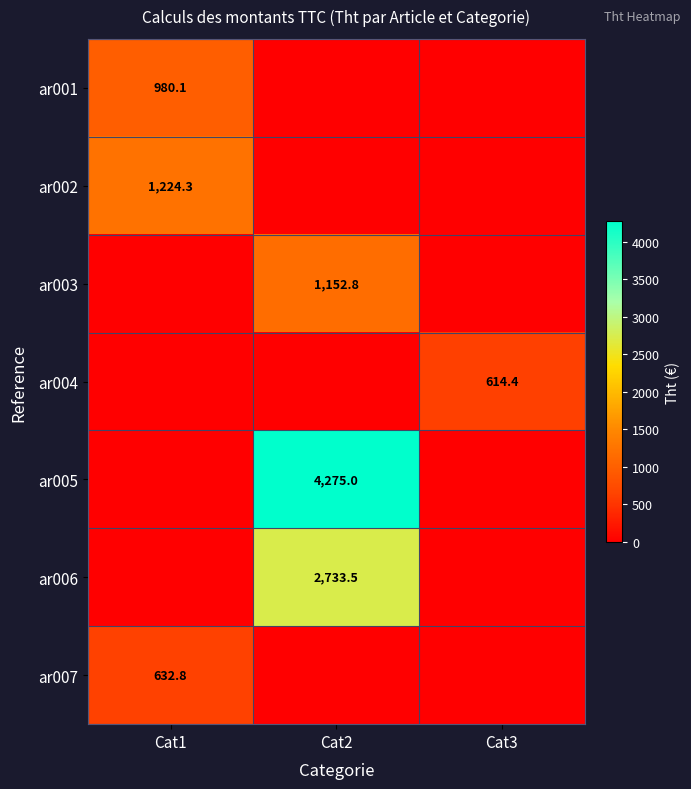

Which has a higher value, Cat3 or Cat1?

Cat1